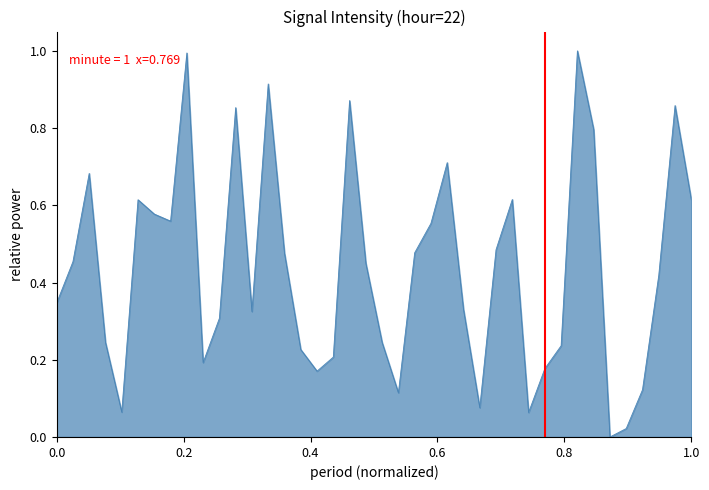

What is the maximum value shown in the chart?

1.0